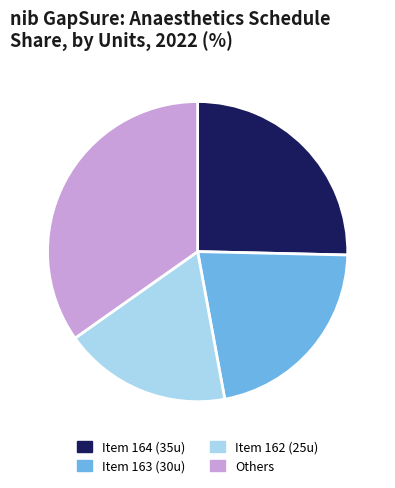

Does Item 163 (30u) account for over 50% of the chart?

No